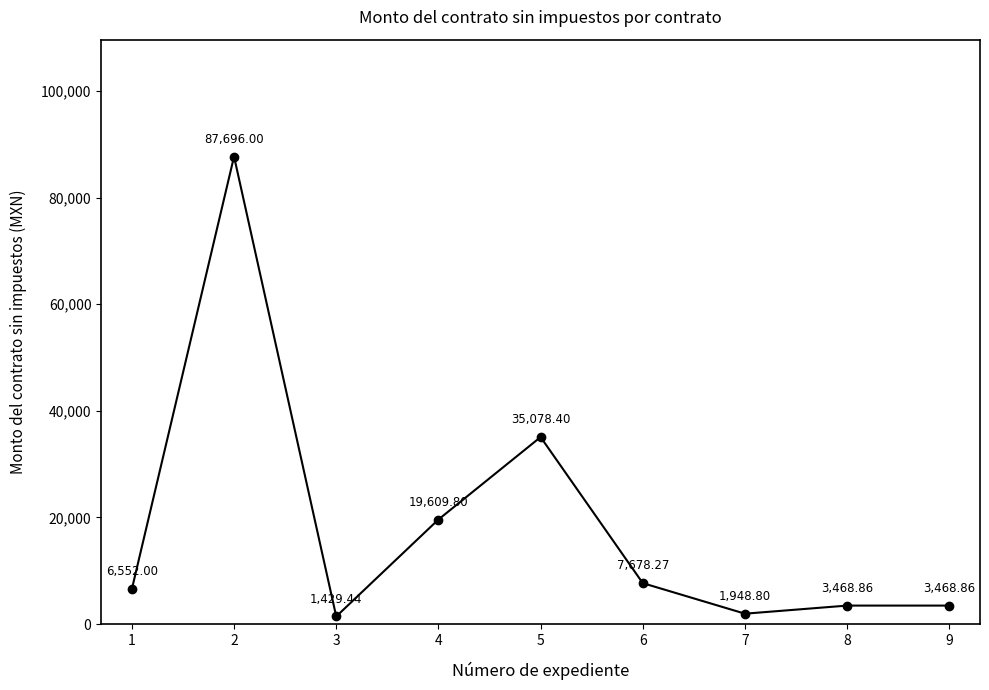

Reading left to right, transcribe all the data shown in this chart.

1=6552.0	2=87696.0	3=1429.4	4=19609.8	5=35078.4	6=7678.3	7=1948.8	8=3468.9	9=3468.9